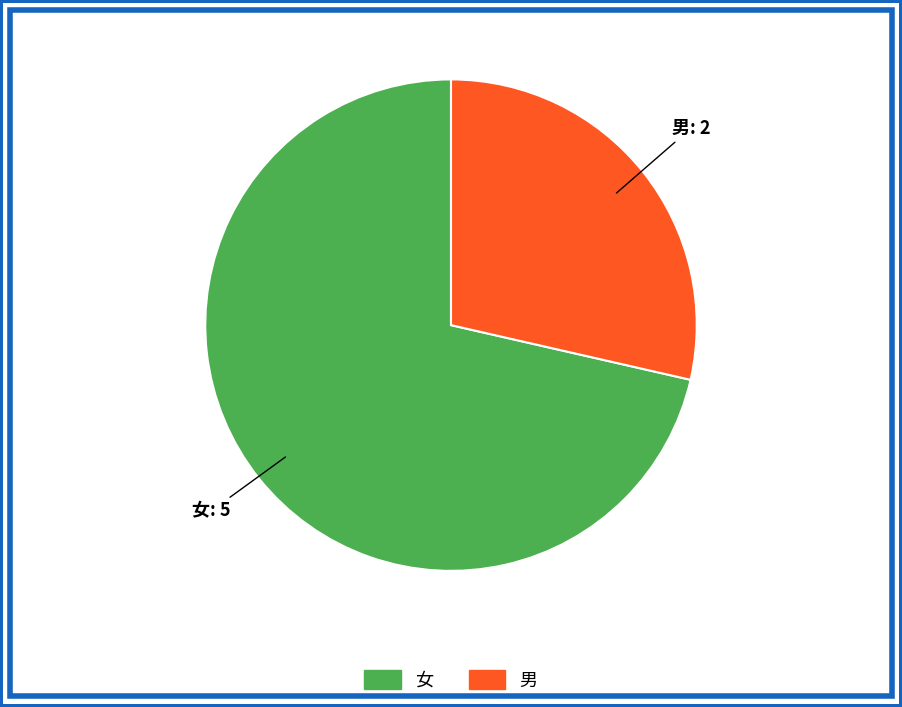

Is there a majority slice in this chart?

Yes